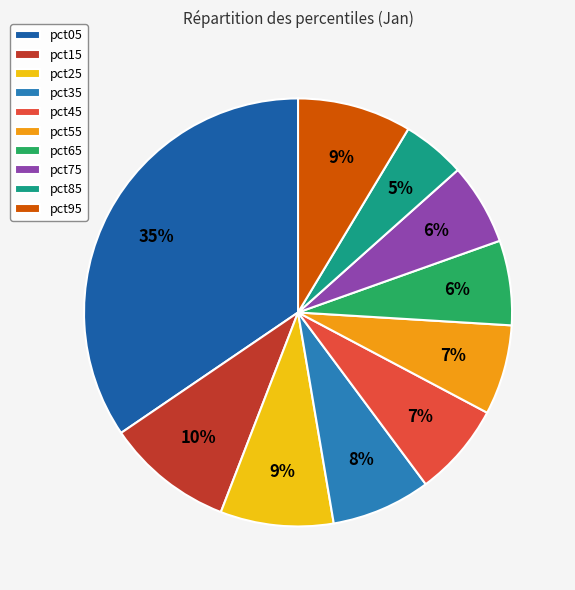

How many slices are in this pie chart?

10